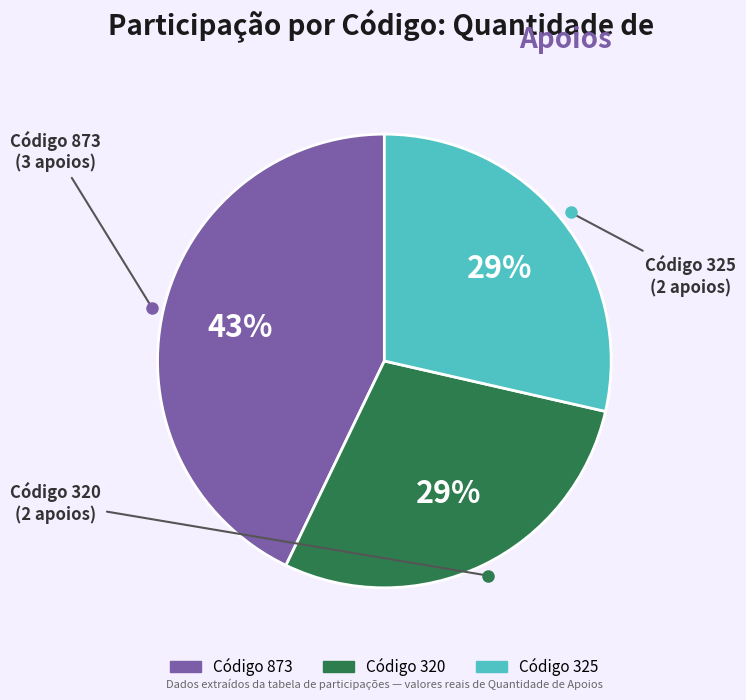

How many segments does this pie chart have?

3